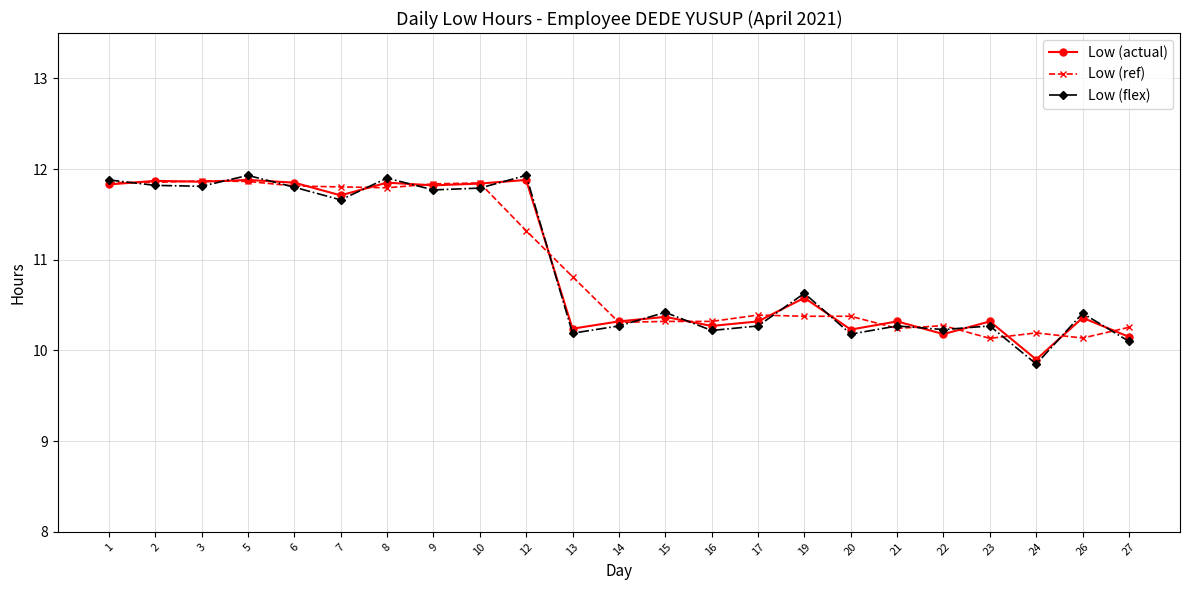

True or false: Low (actual) has a value of 17.8 at 19.

False